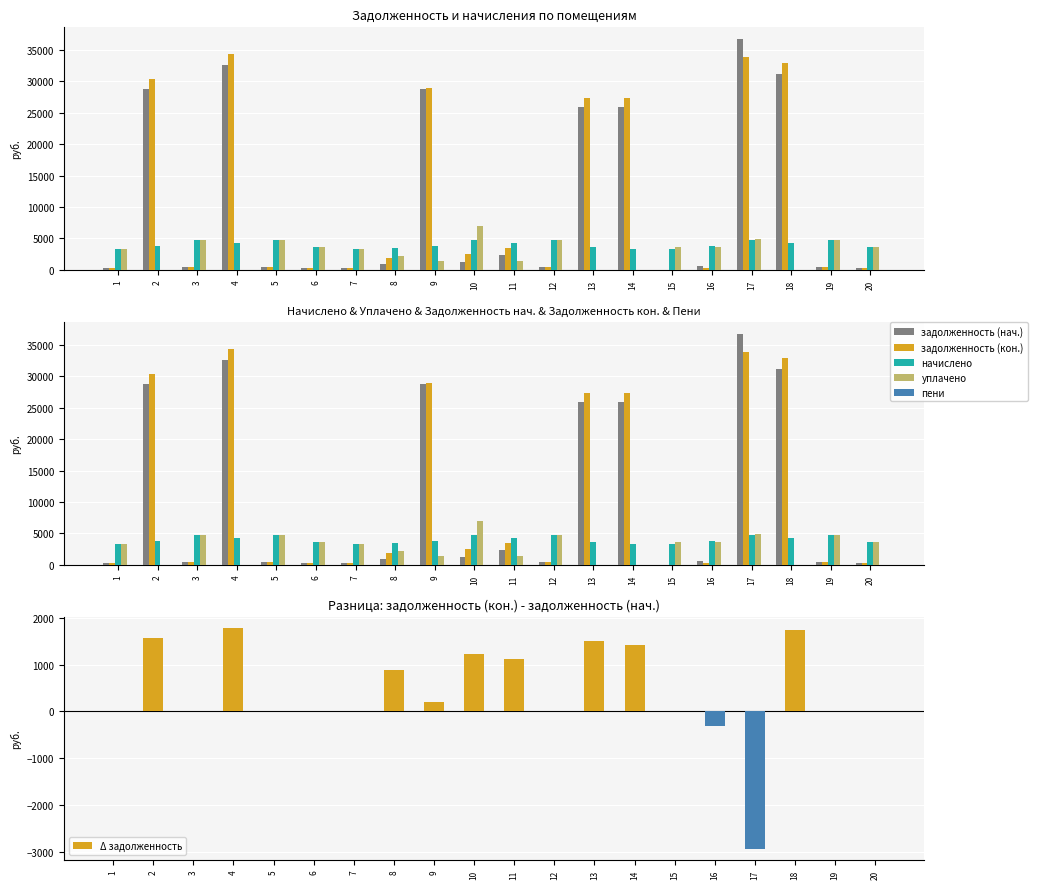

Count the number of categories in the chart.

20